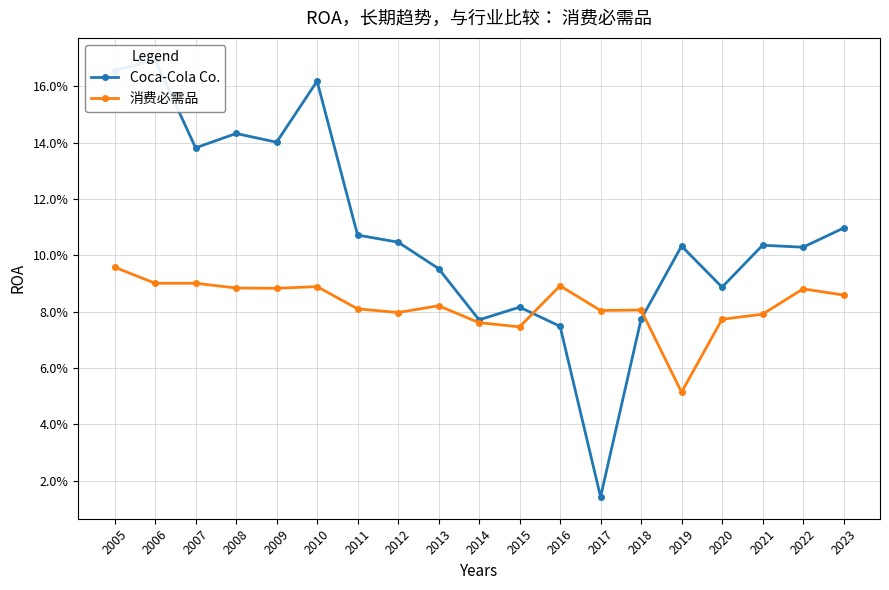

How many interior local peaks does the Coca-Cola Co. series have?

6